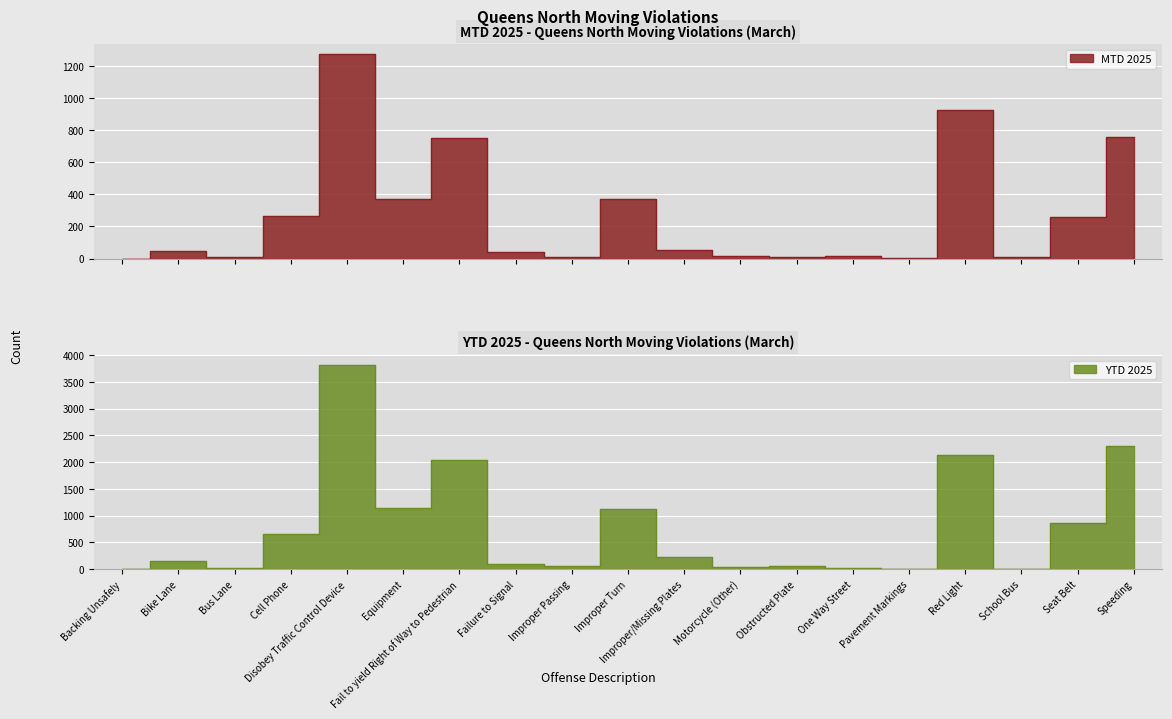

What is the maximum value shown in the chart?

3811